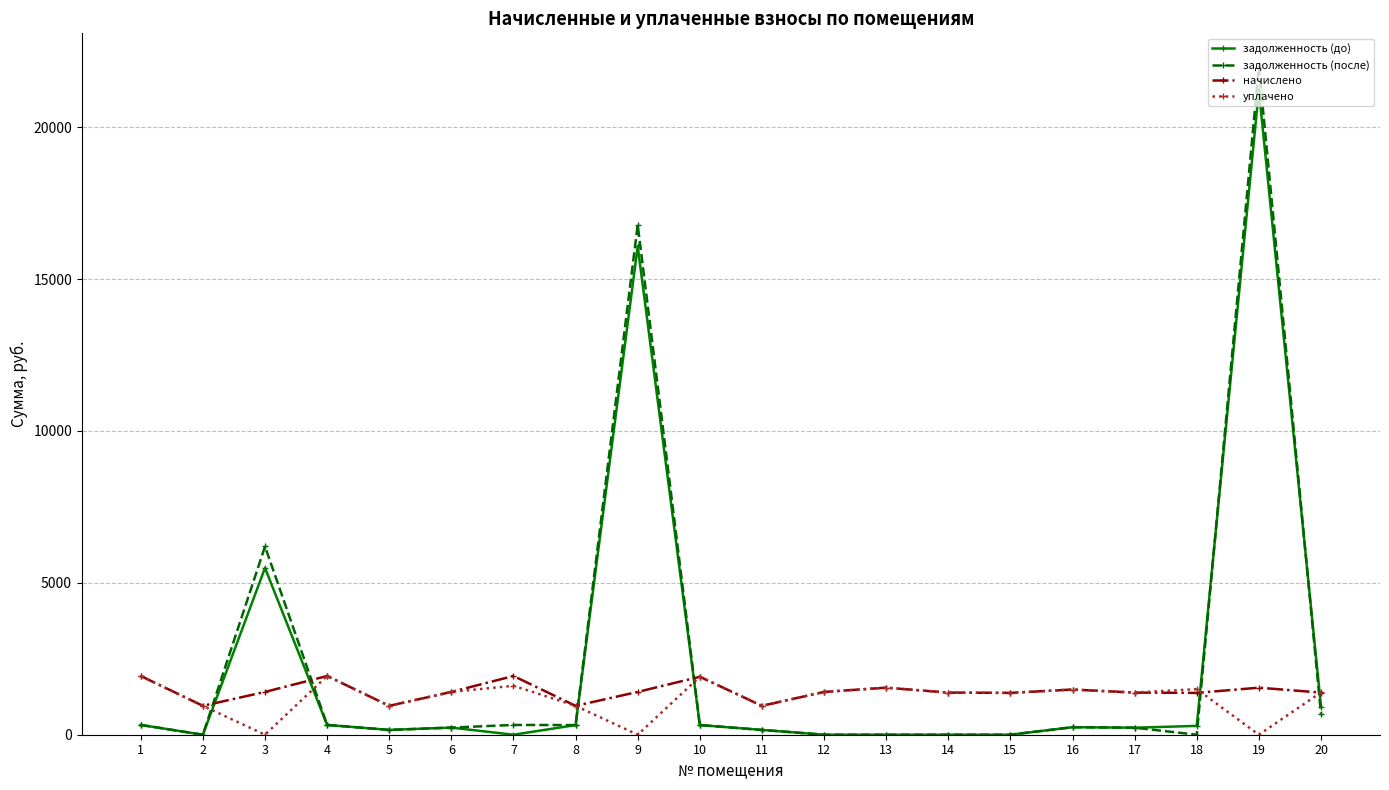

Where do начислено and задолженность (до) first cross each other?

2 and 3